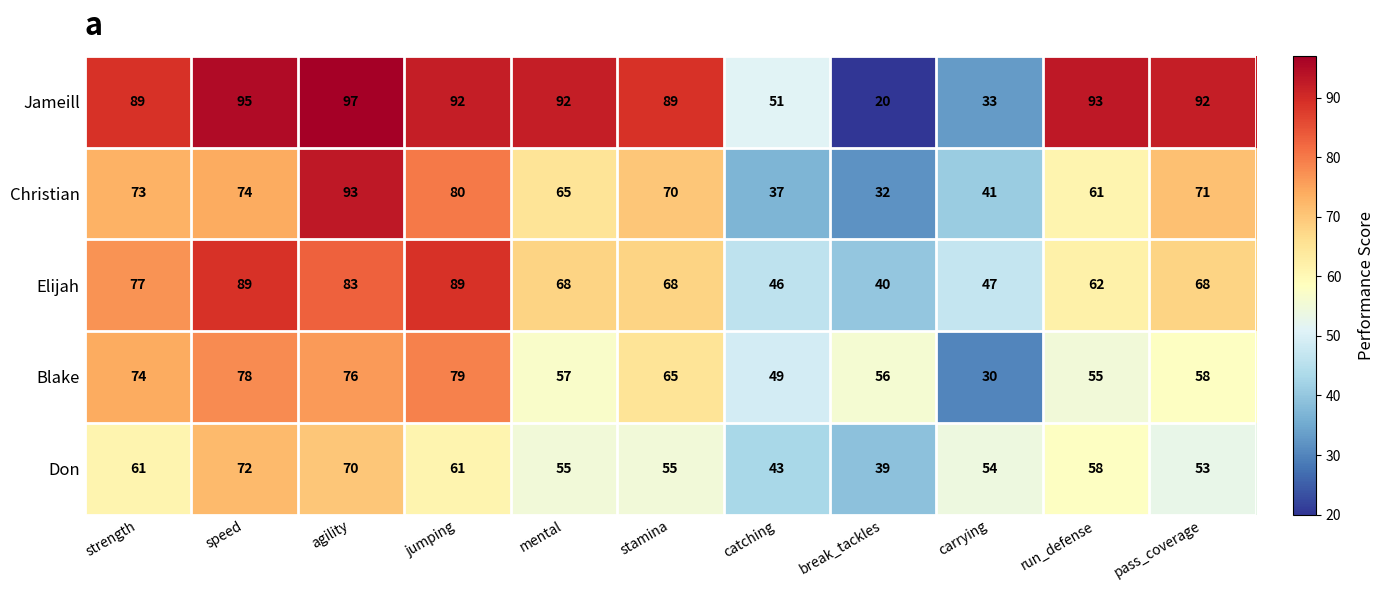

What is the maximum value shown in the chart?

97